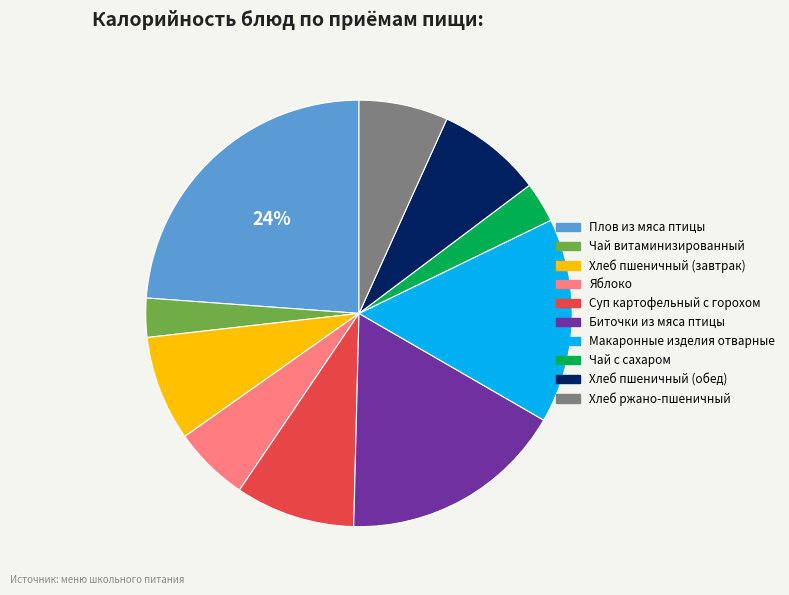

Does Плов из мяса птицы account for over 50% of the chart?

No